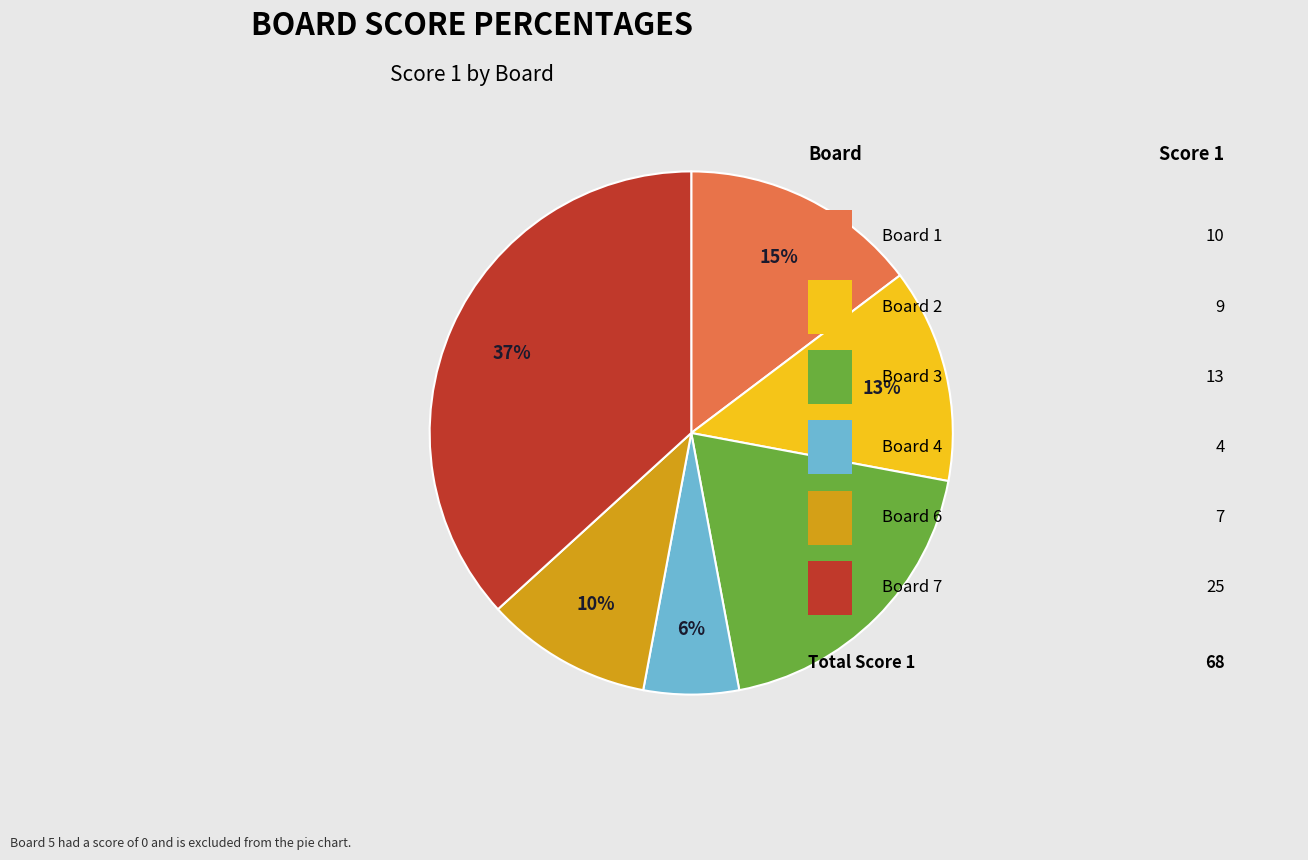

How many slices are in this pie chart?

6